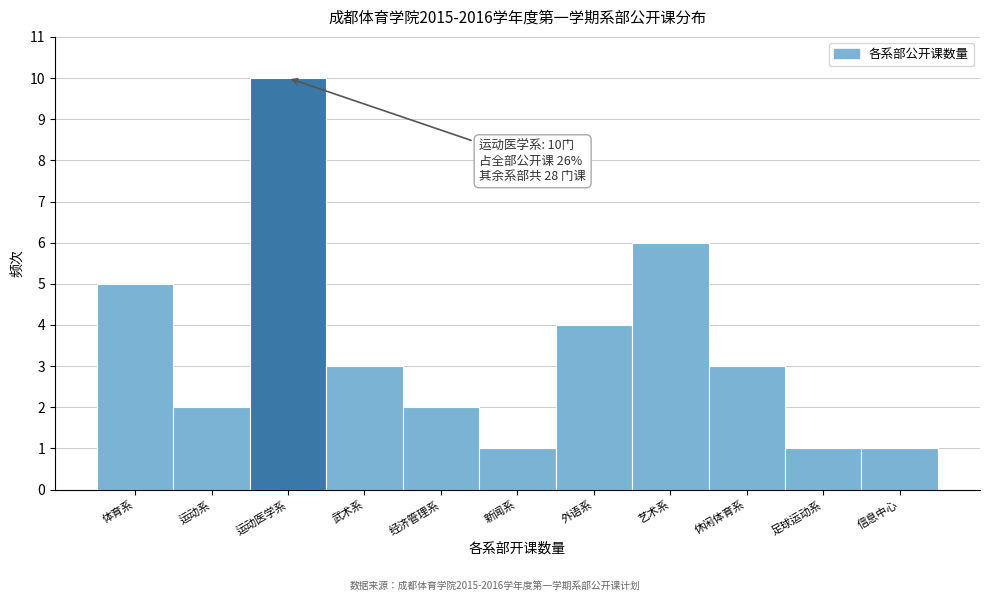

Reading left to right, list all the values displayed in this chart.

5	2	10	3	2	1	4	6	3	1	1